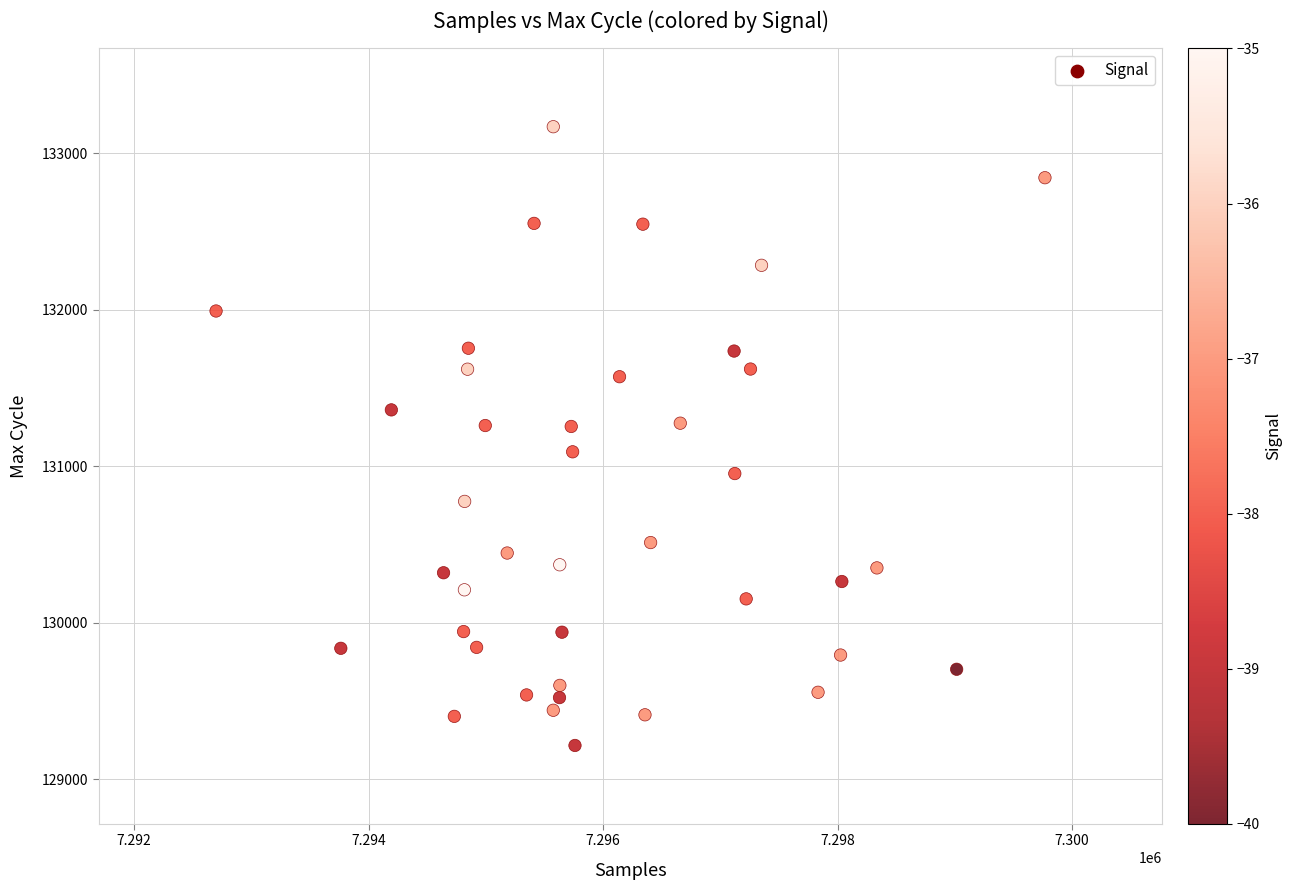

What is the range of Y values (max minus min)?

3955